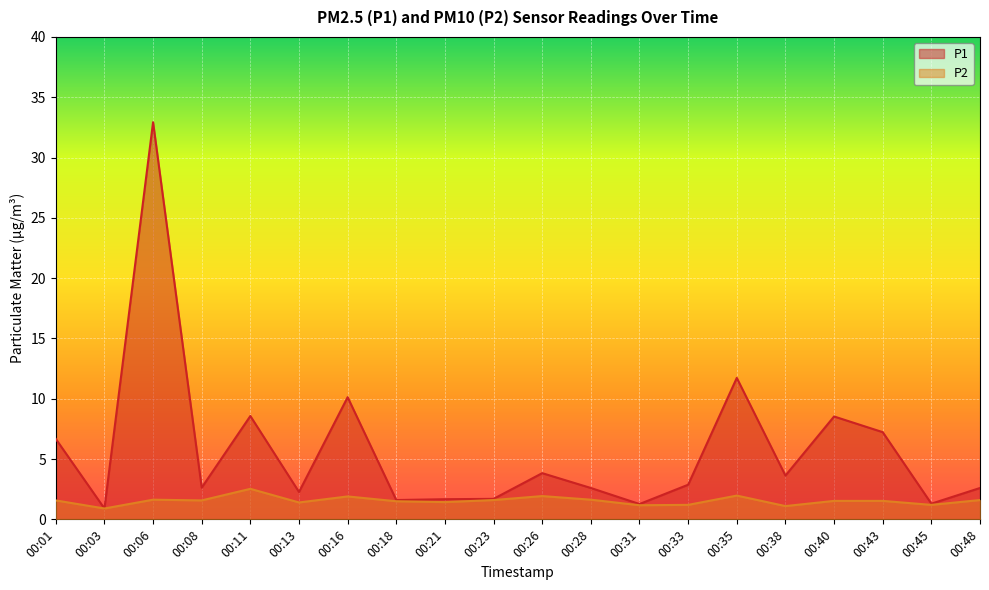

True or false: P2 and P1 intersect in this chart.

False